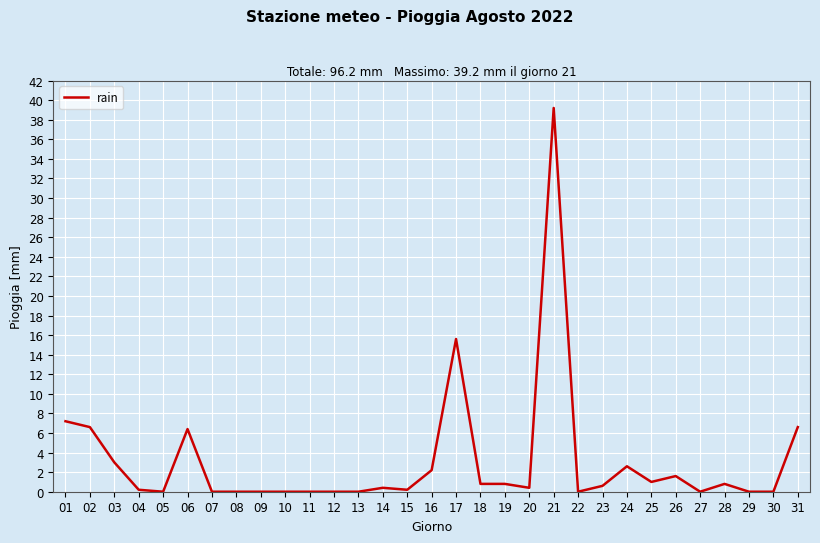

What is the difference between the maximum and minimum values?

39.2